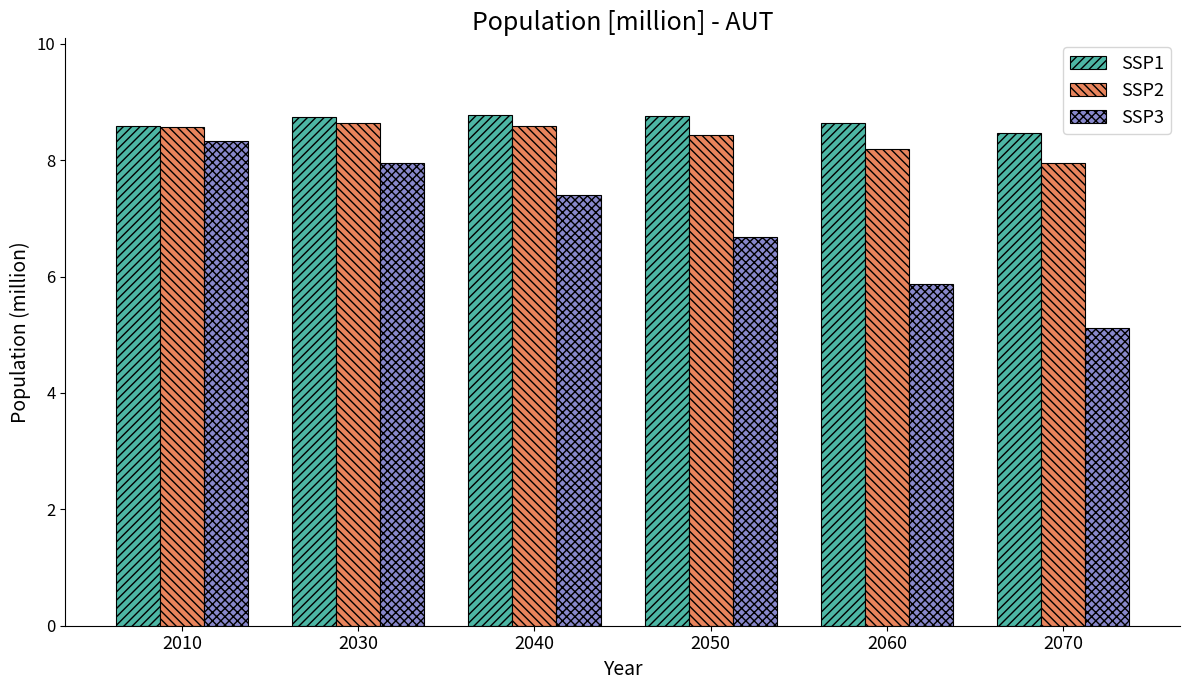

What is the maximum value shown in the chart?

8.8